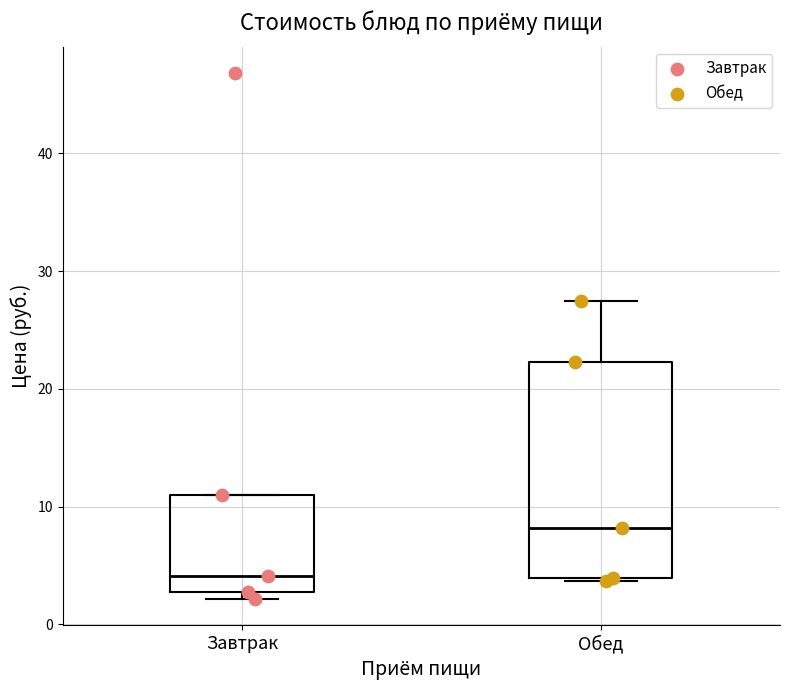

Reading left to right, read every box against the y-axis: the position of its median line, the range the box covers, and the ends of its whiskers. The values are not printed on the chart, so give them approximately, as read against the axis.

Завтрак: median 4, box 3 to 11, whiskers 2 to 11
Обед: median 8, box 4 to 22, whiskers 4 to 27